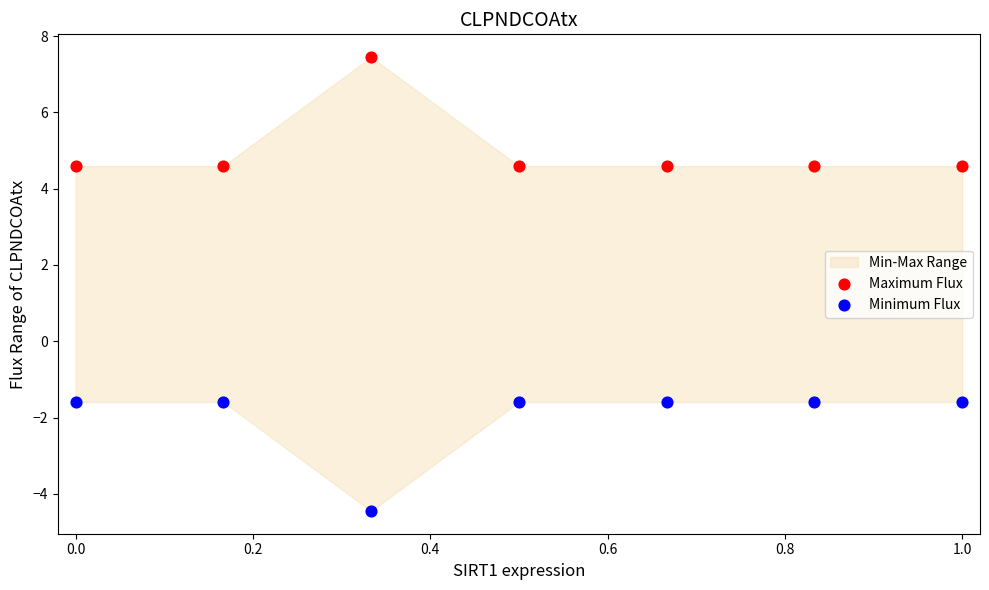

What is the X range (max minus min) for the scatter plot?

1.0